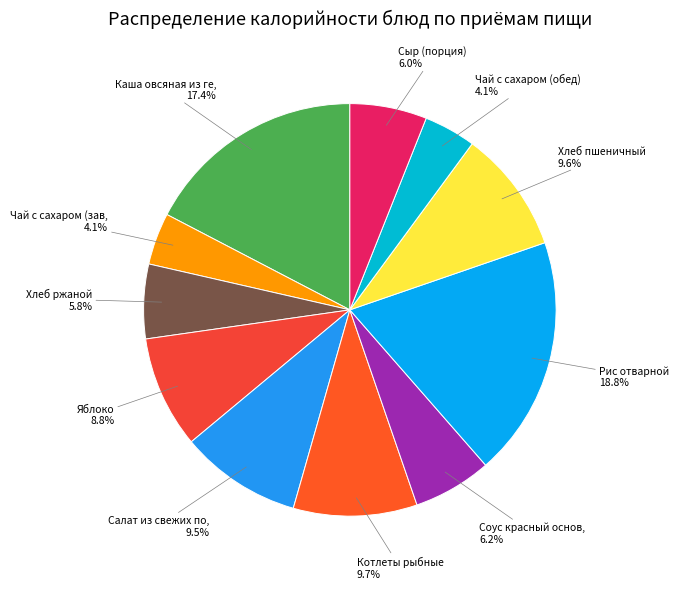

Count the number of slices in the pie.

11